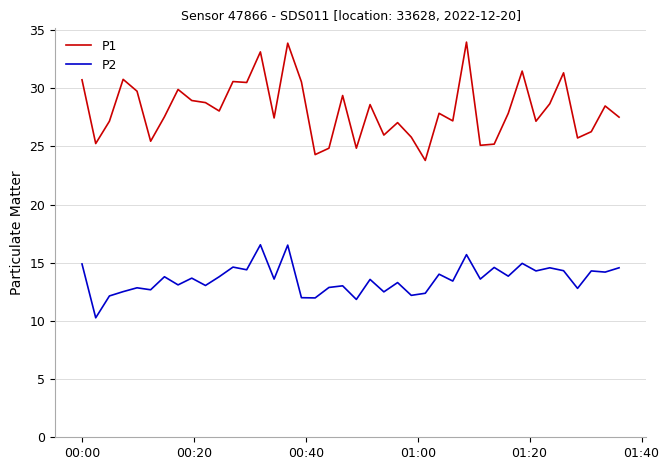

What is the difference between the maximum and minimum values in the P2 series?

6.3